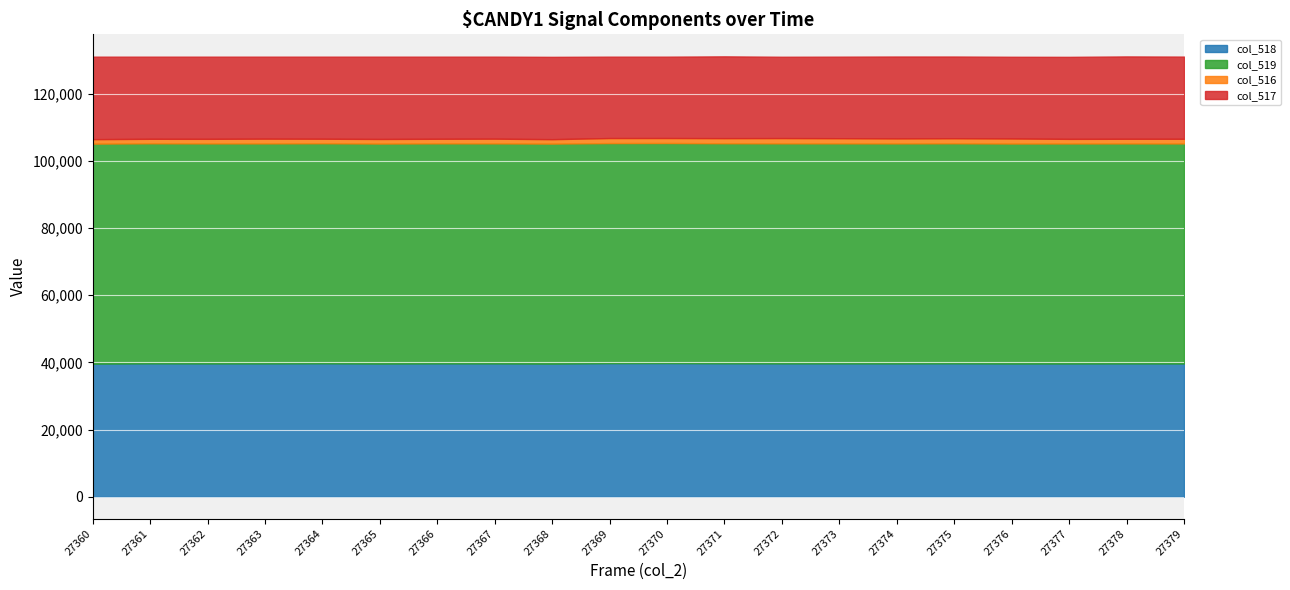

Reading left to right, transcribe all the data shown in this chart.

col_518: 39629	39722	39689	39694	39739	39652	39708	39697	39640	39783	39806	39737	39709	39706	39693	39728	39659	39670	39687	39676
col_519: 65535	65535	65535	65535	65535	65535	65535	65535	65535	65535	65535	65535	65535	65535	65535	65535	65535	65535	65535	65535
col_516: 1330	1347	1369	1417	1350	1364	1367	1412	1316	1511	1495	1524	1575	1539	1488	1505	1501	1377	1387	1397
col_517: 24576	24466	24477	24424	24446	24519	24460	24427	24522	24241	24234	24364	24223	24290	24395	24341	24341	24430	24531	24481